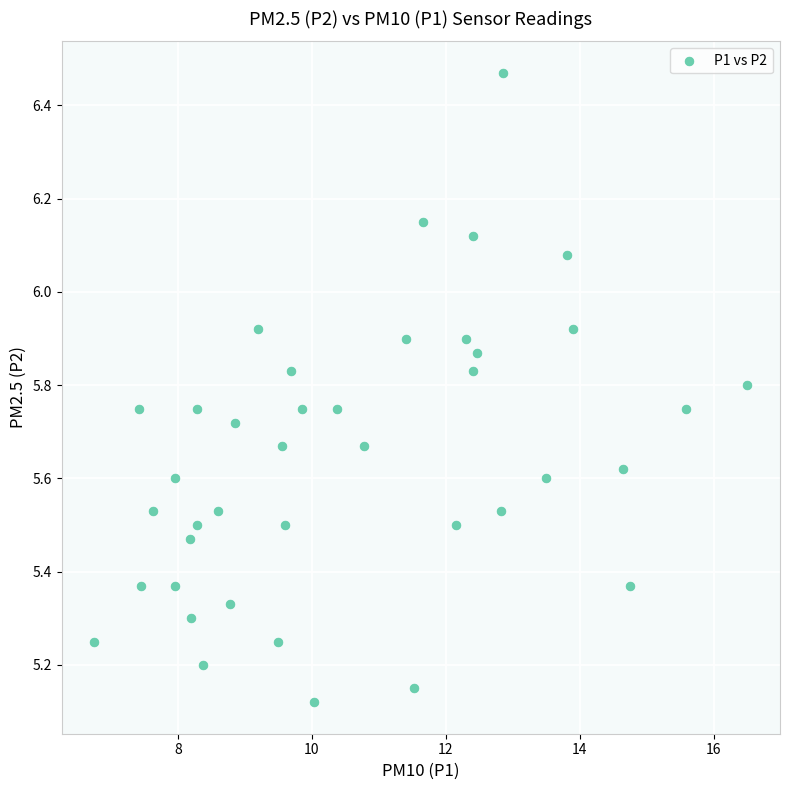

What is the range of X values (max minus min)?

9.8